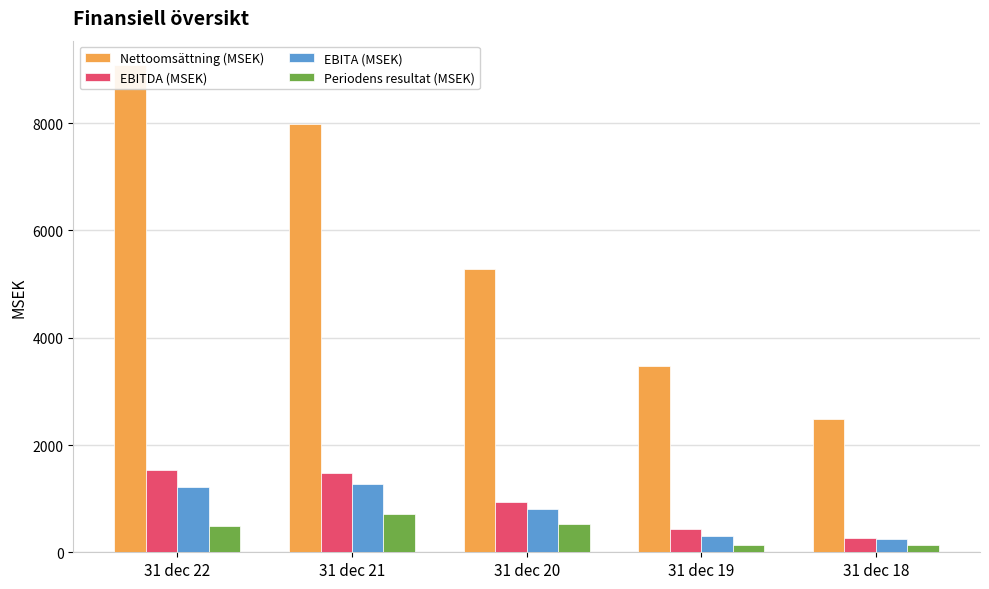

What are all the series names shown in the legend?

Nettoomsättning (MSEK), EBITDA (MSEK), EBITA (MSEK), Periodens resultat (MSEK)